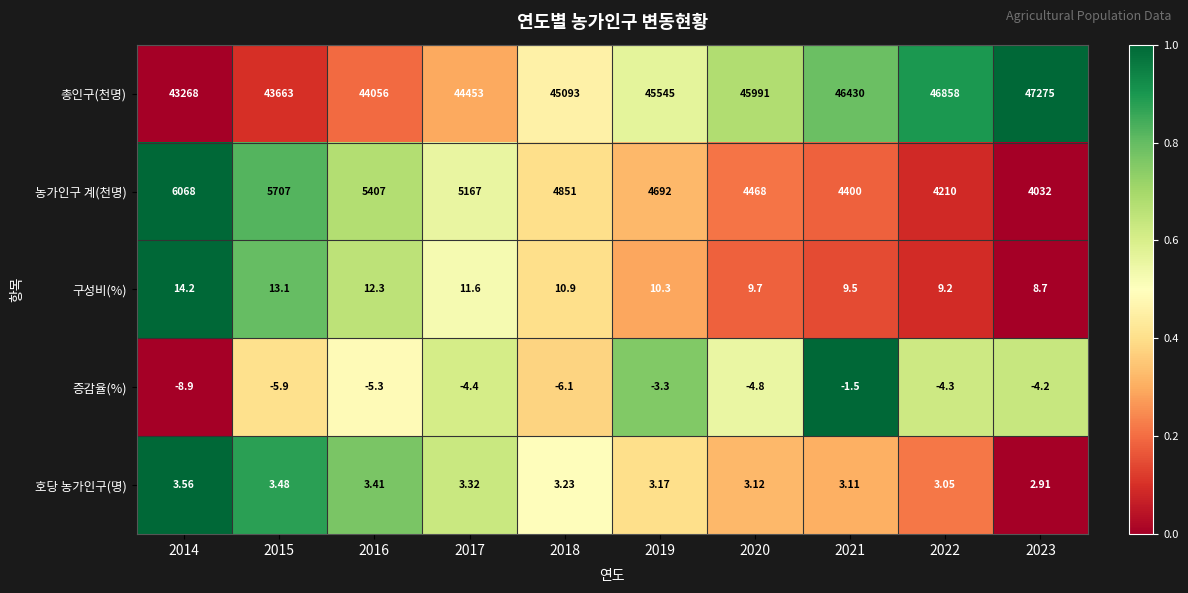

How many categories are shown in the chart?

10